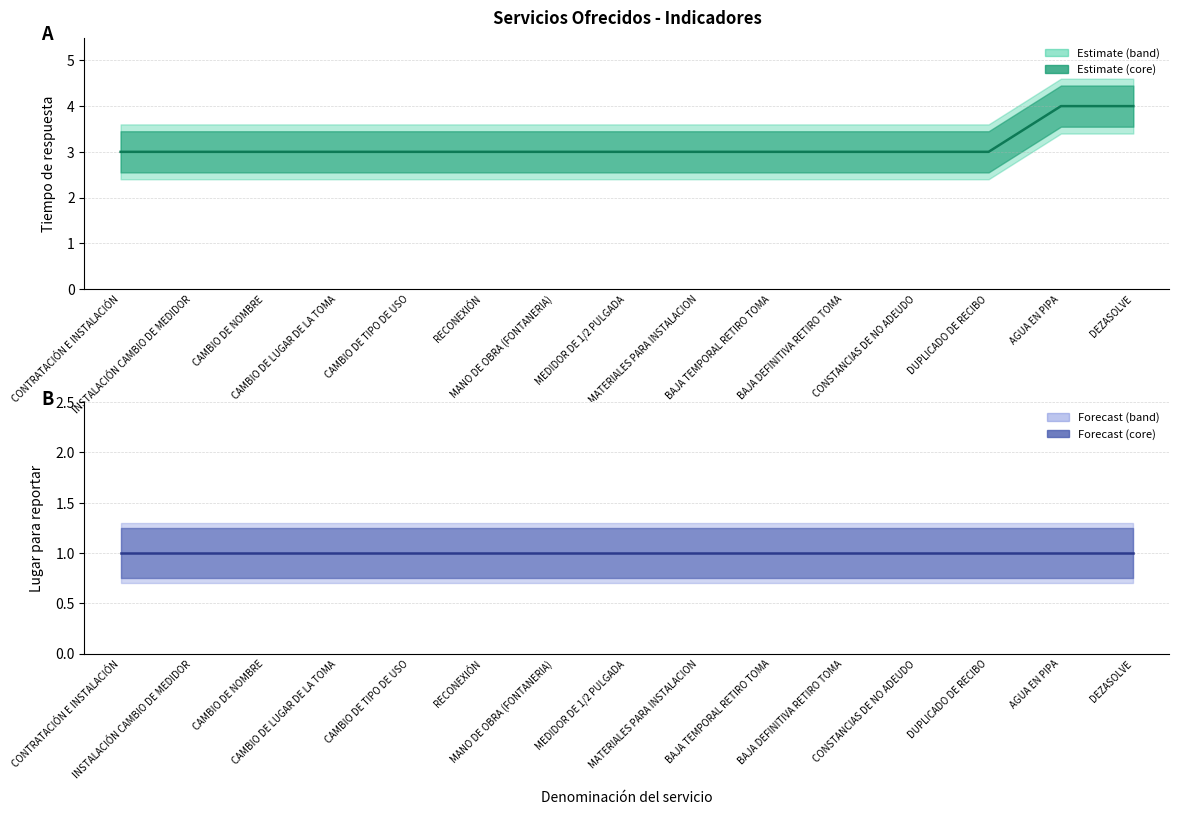

How many values exceed 3?

2